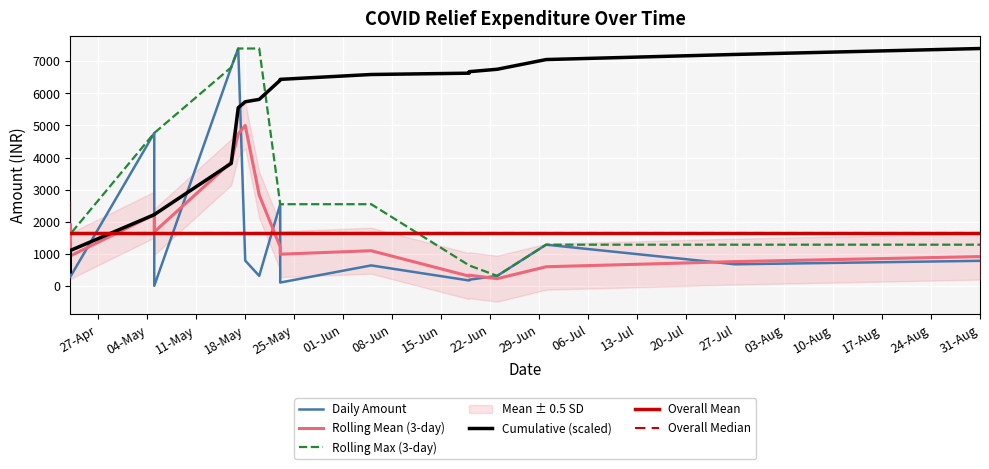

The Overall Median series shows 1662.6 at 18-May. True or false?

True